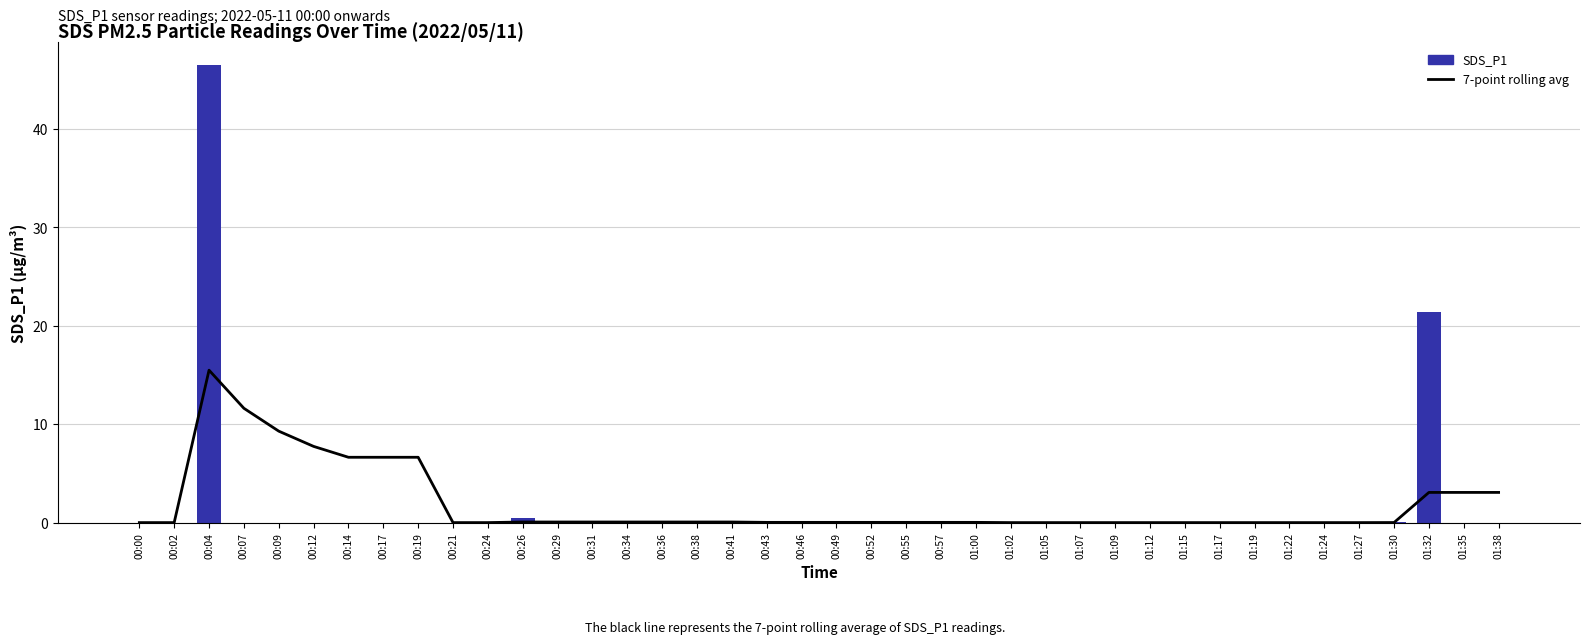

How many groups of bars are there?

40